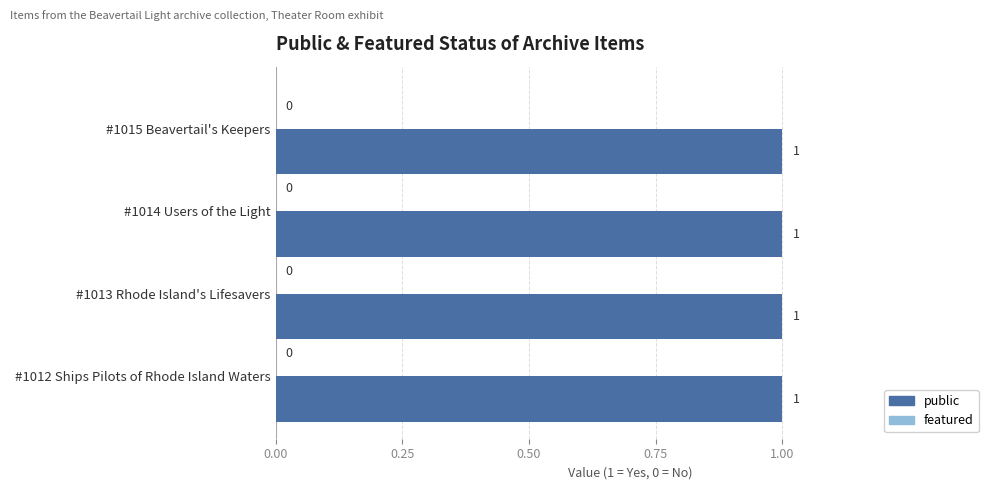

Which series has the largest total across all categories?

public